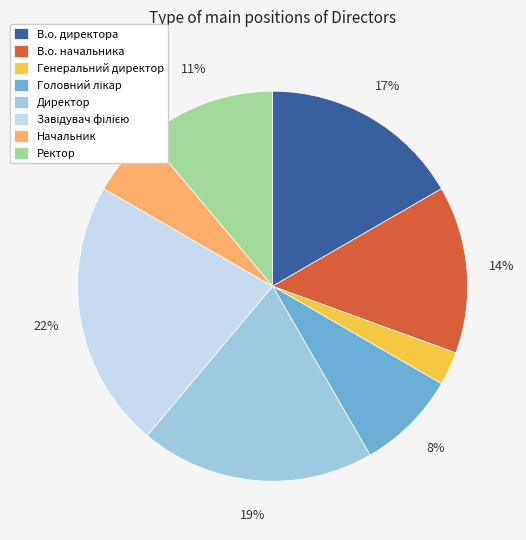

Is the sum of В.о. начальника and Директор greater than half?

No